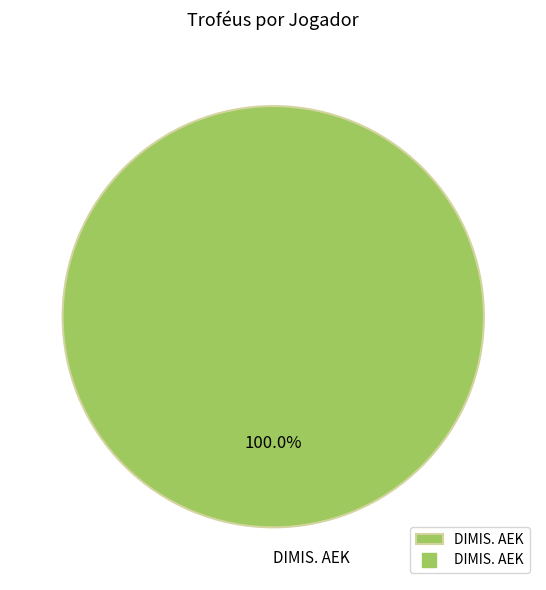

Is DIMIS. AEK the majority of the pie?

Yes